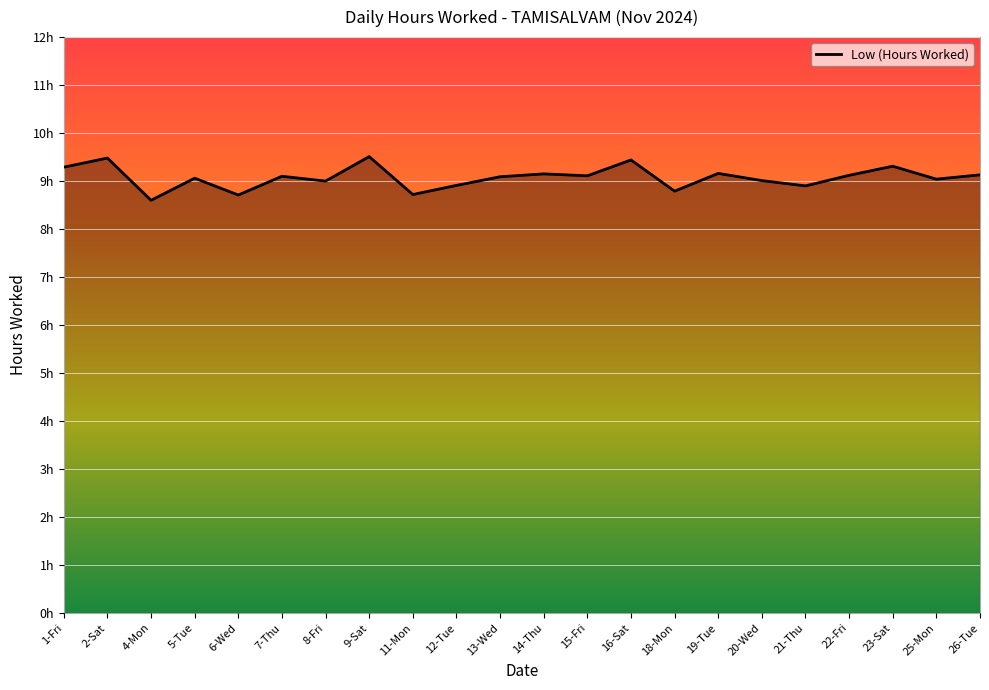

What is the difference between the maximum and minimum values?

0.9